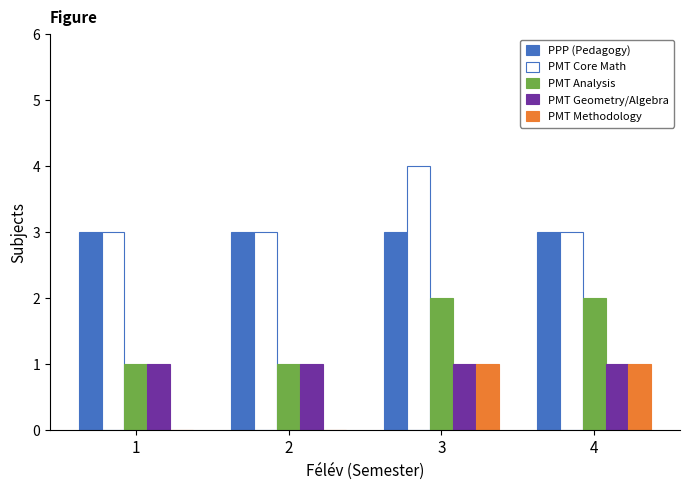

Reading left to right, what are all the values shown in this chart?

PPP (Pedagogy): 3	3	3	3
PMT Core Math: 3	3	4	3
PMT Analysis: 1	1	2	2
PMT Geometry/Algebra: 1	1	1	1
PMT Methodology: 0	0	1	1